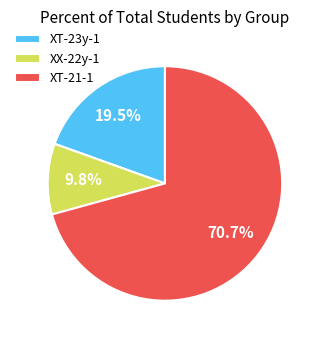

What is the ratio of the value at ХХ-22у-1 to the value at ХТ-21-1?

0.1